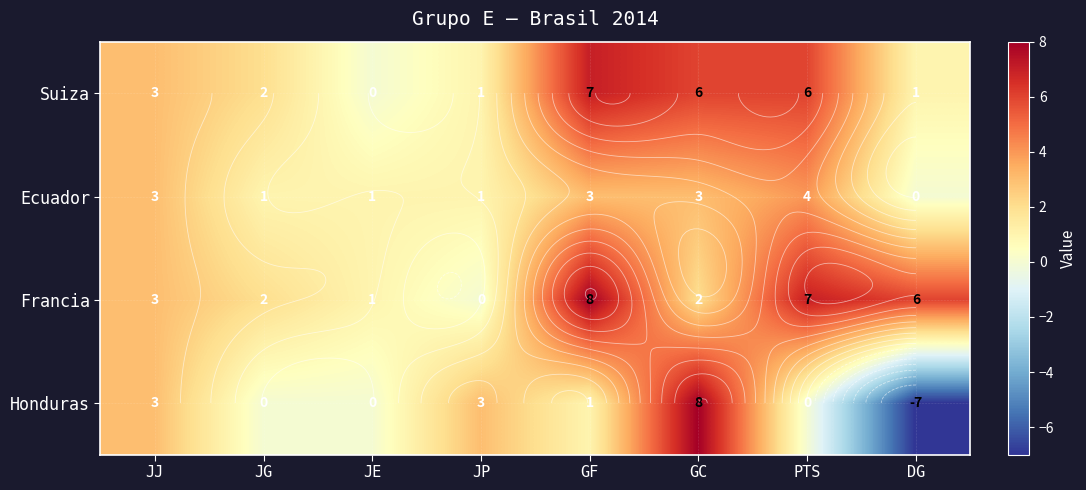

Which series has the largest total across all categories?

Francia